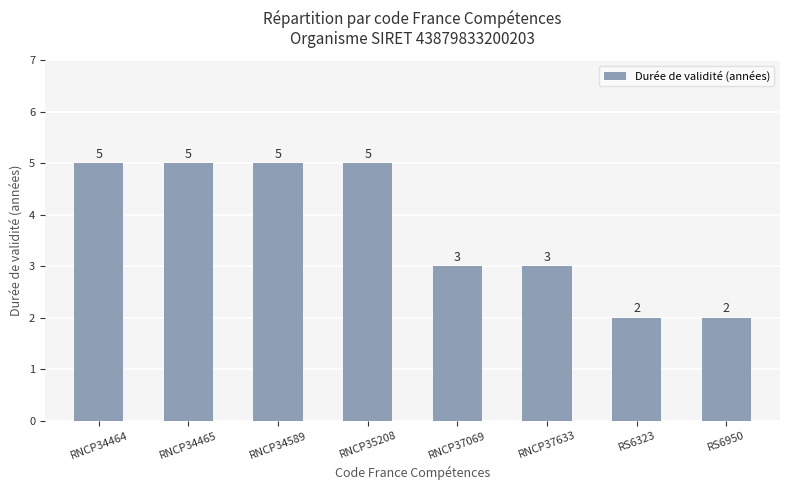

Is it true that the value at RNCP37633 is 3?

True